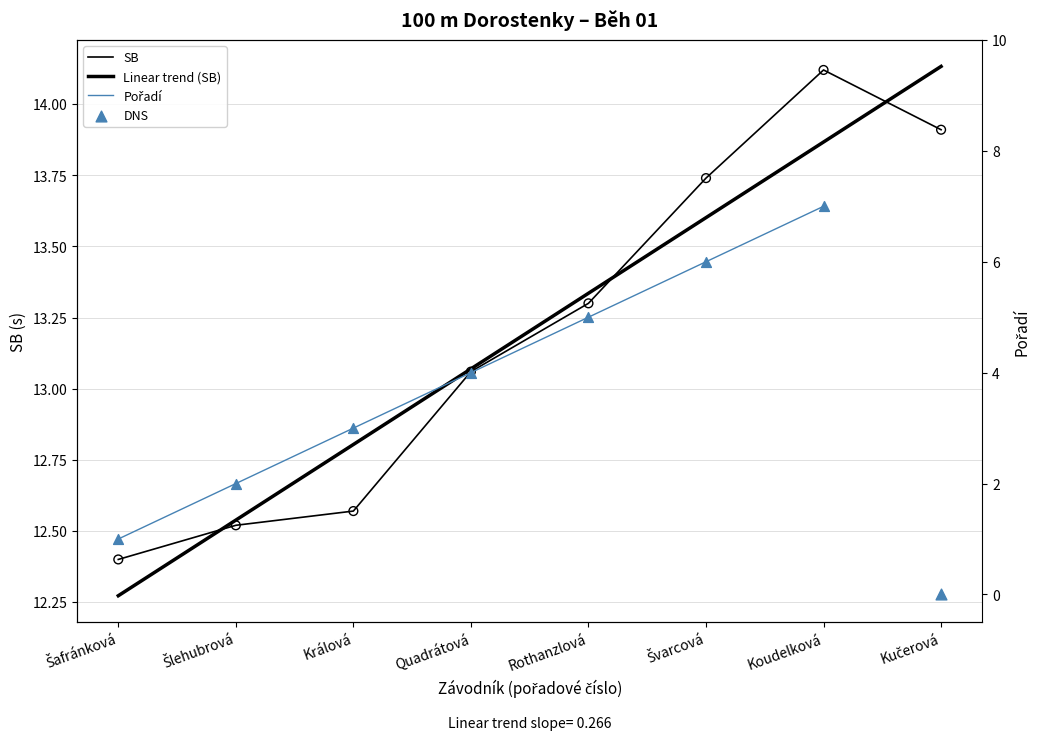

Between Šlehubrová and Quadrátová, which is larger?

Quadrátová